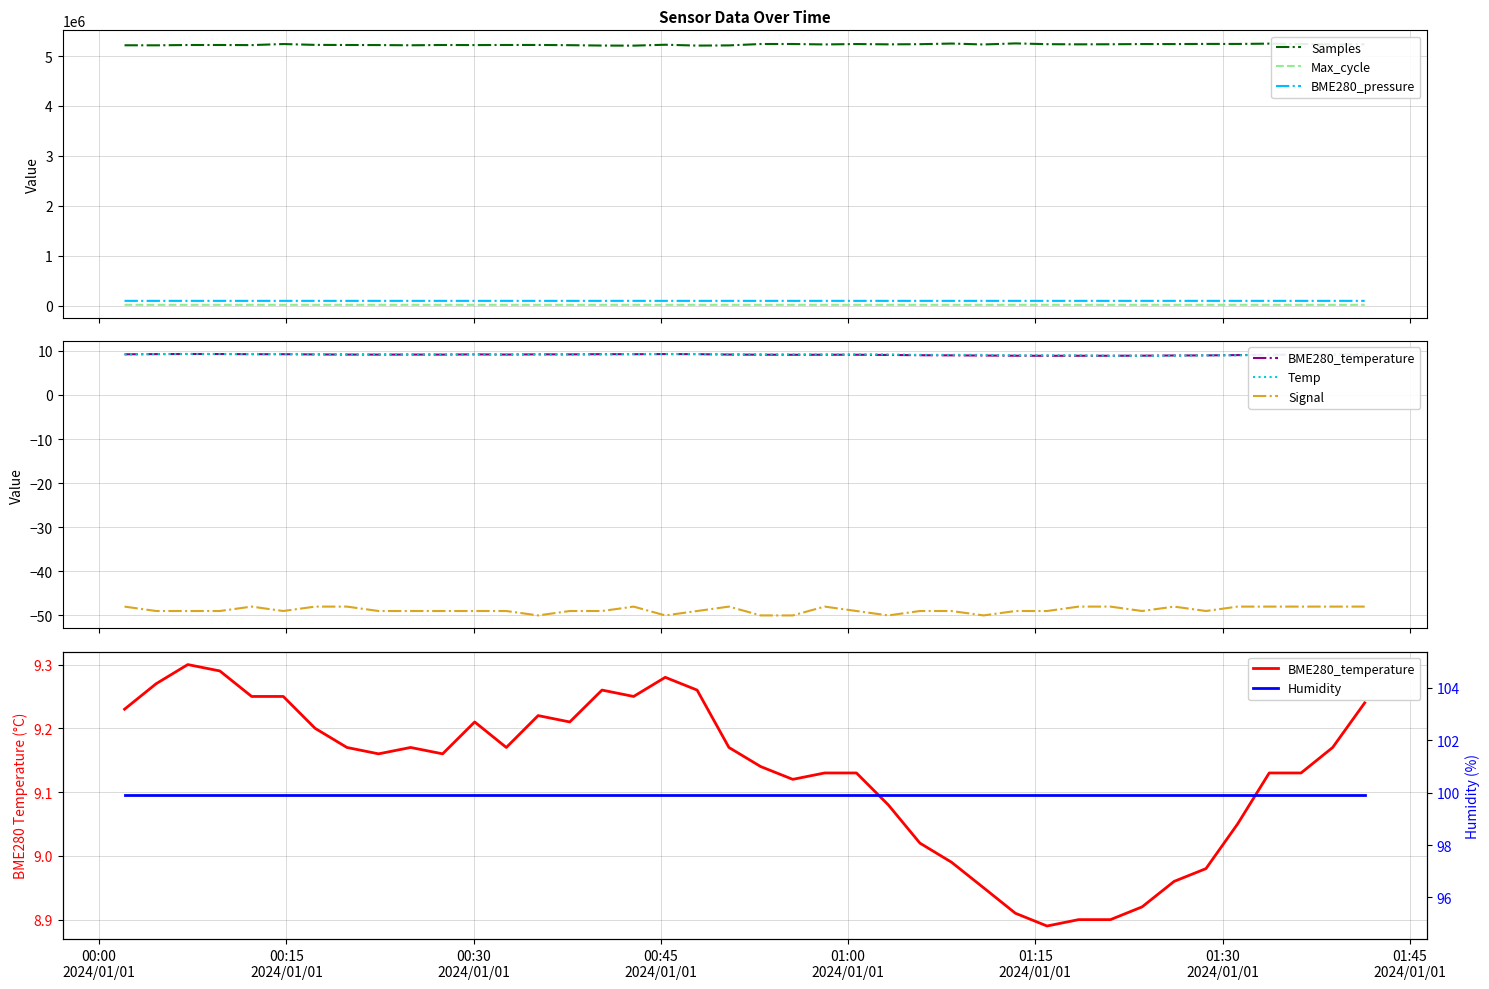

Does the chart display data point markers on the line(s)?

No